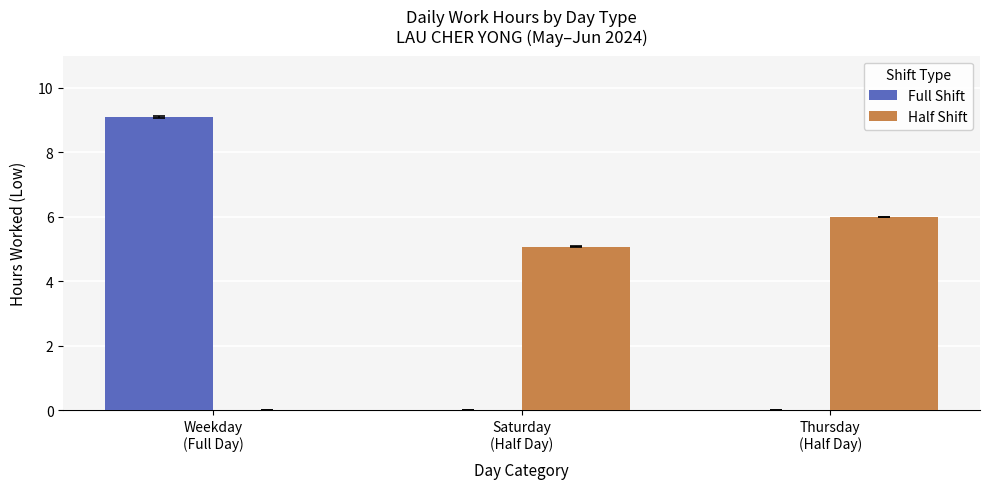

Which series has the widest spread of values?

Full Shift